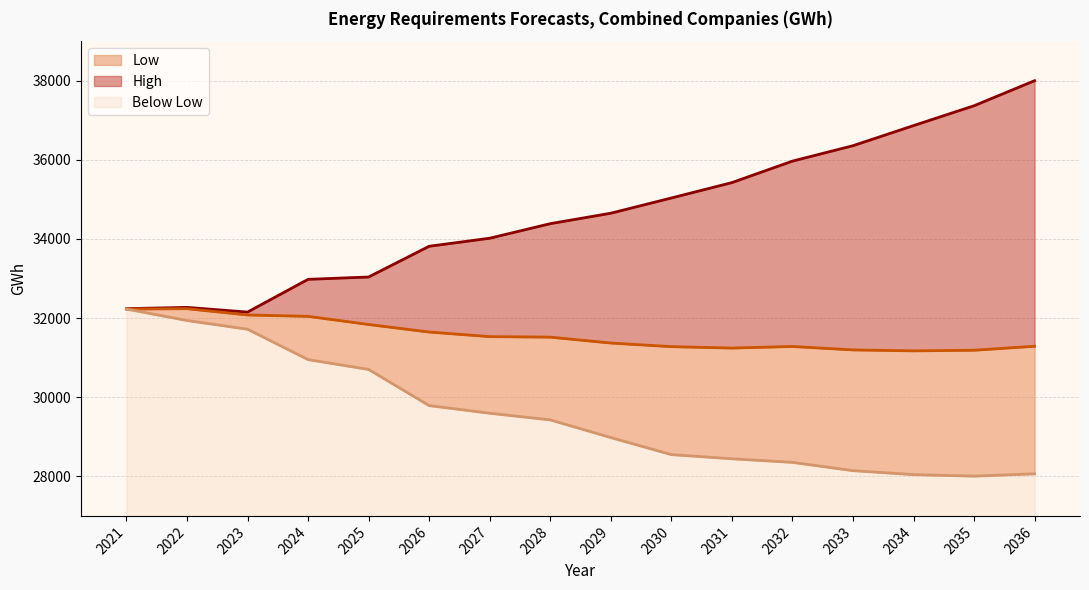

Does the chart have visible grid lines?

Yes